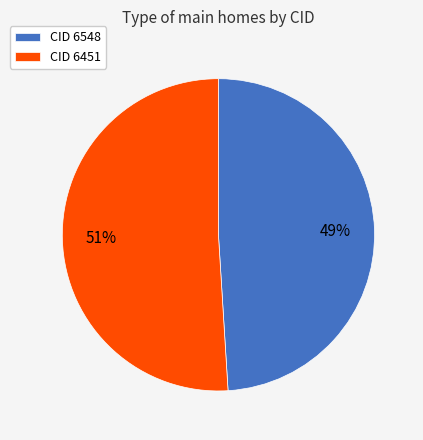

Count the number of slices in the pie.

2